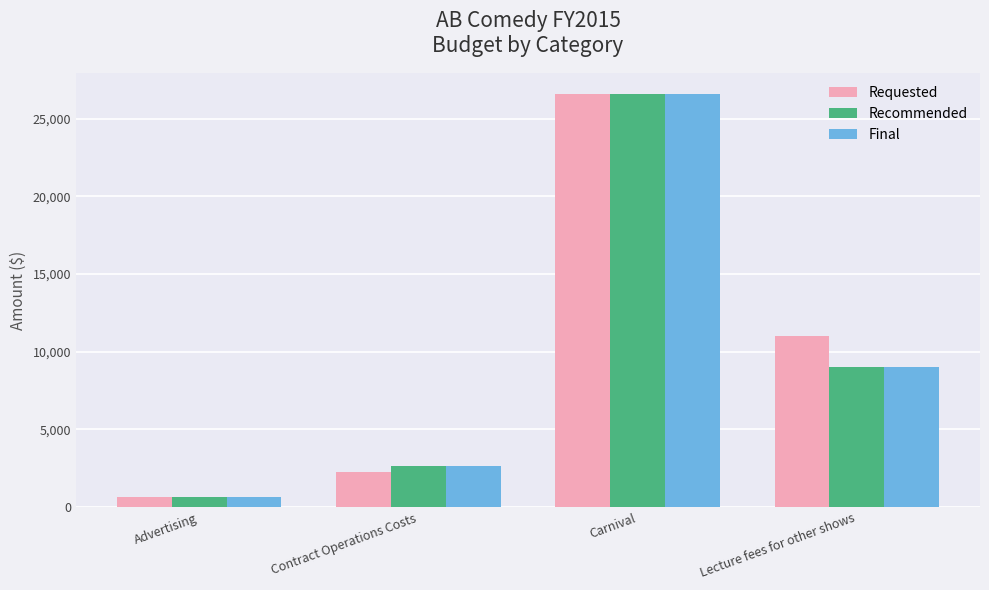

How many bars are there in each group?

3